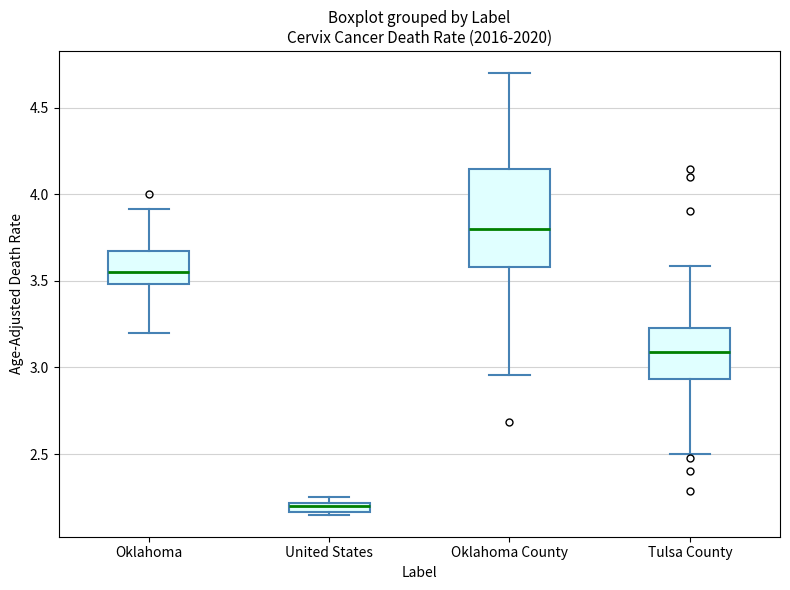

Where is the upper edge of the box for Oklahoma County on the y-axis? The values are not printed on the chart, so give them approximately, as read against the axis.

4.15